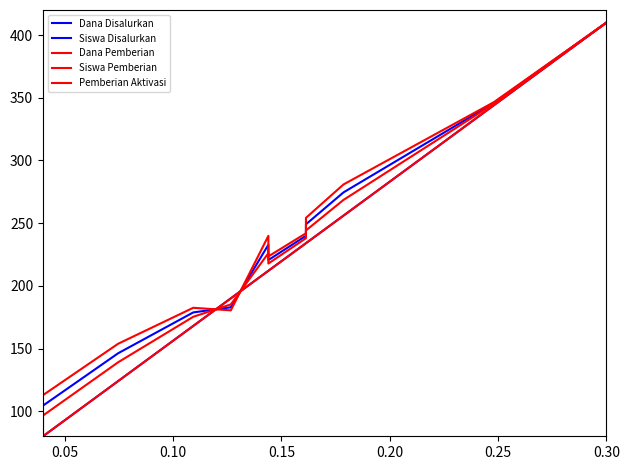

Which category has the highest value in the Pemberian Aktivasi series?

0.30